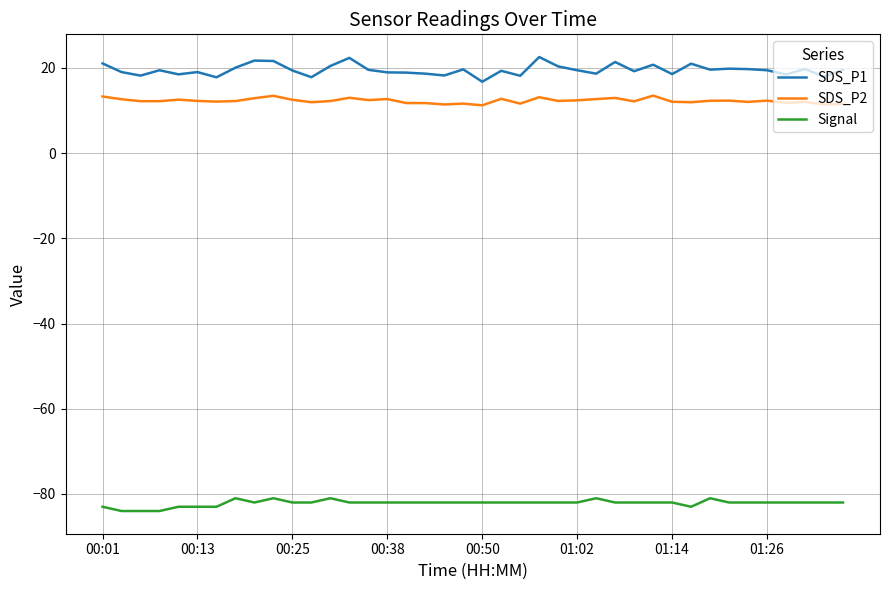

Rank the series by their maximum value, from lowest to highest.

Signal, SDS_P2, SDS_P1